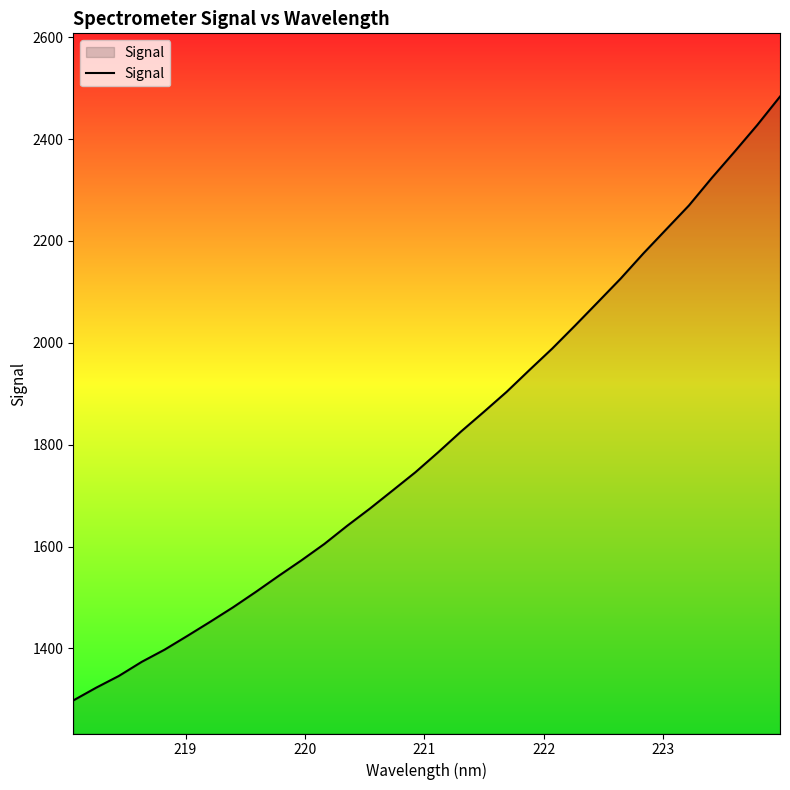

How many lines are shown in the chart?

1